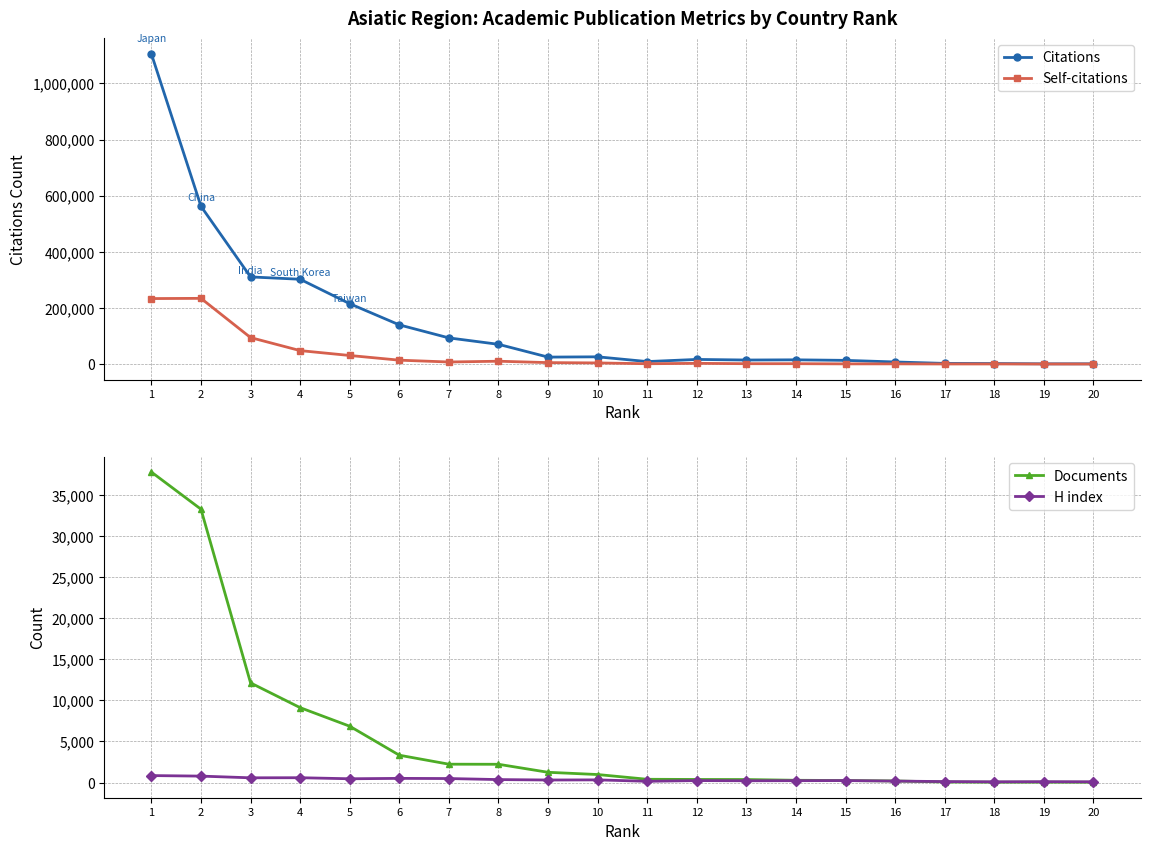

How many interior local valleys does the H index series have?

6